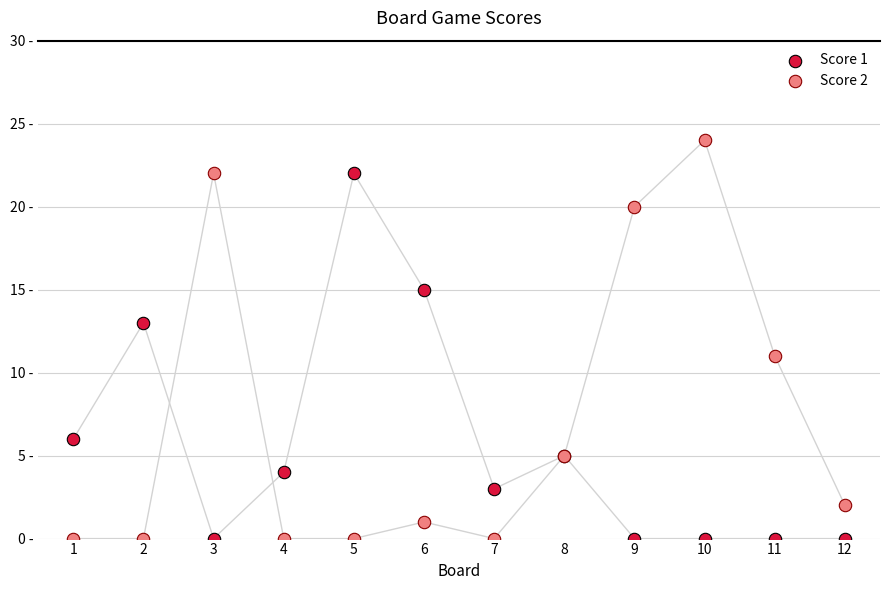

What are all the series names shown in the legend?

Score 1, Score 2